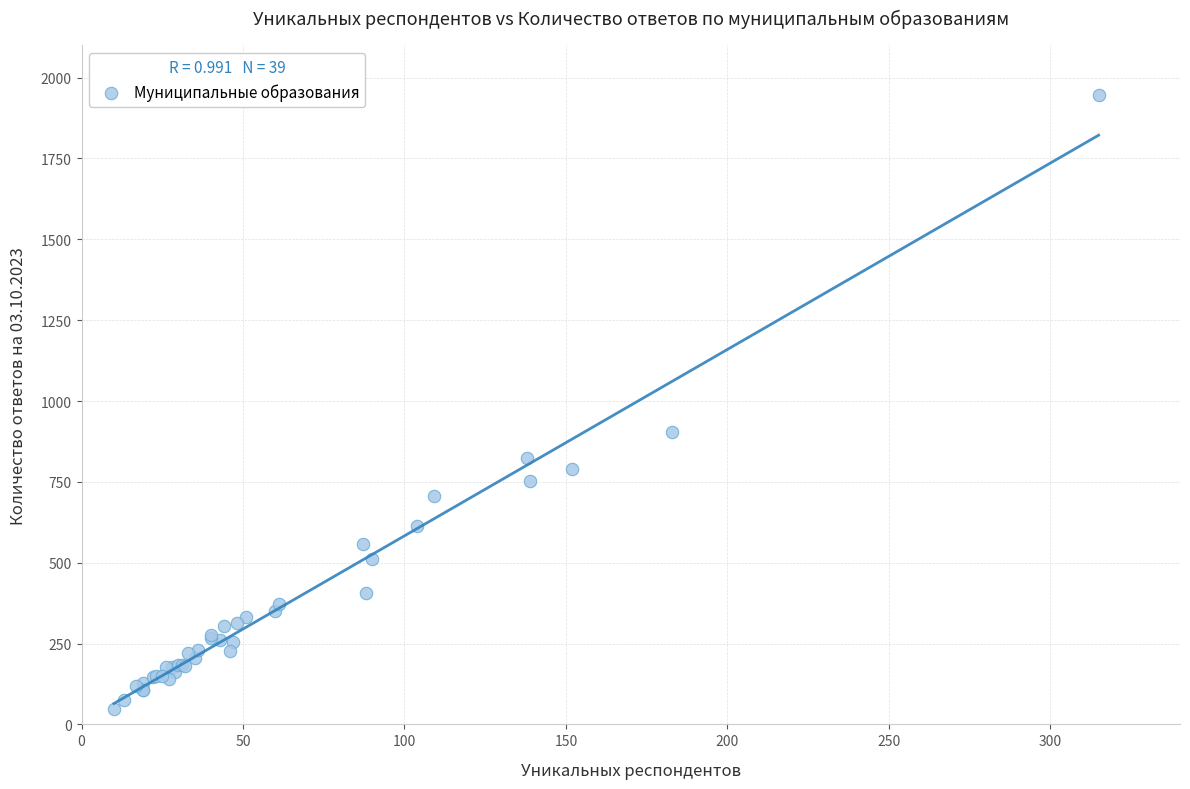

What Y value in the scatter plot is closest to 997?

903